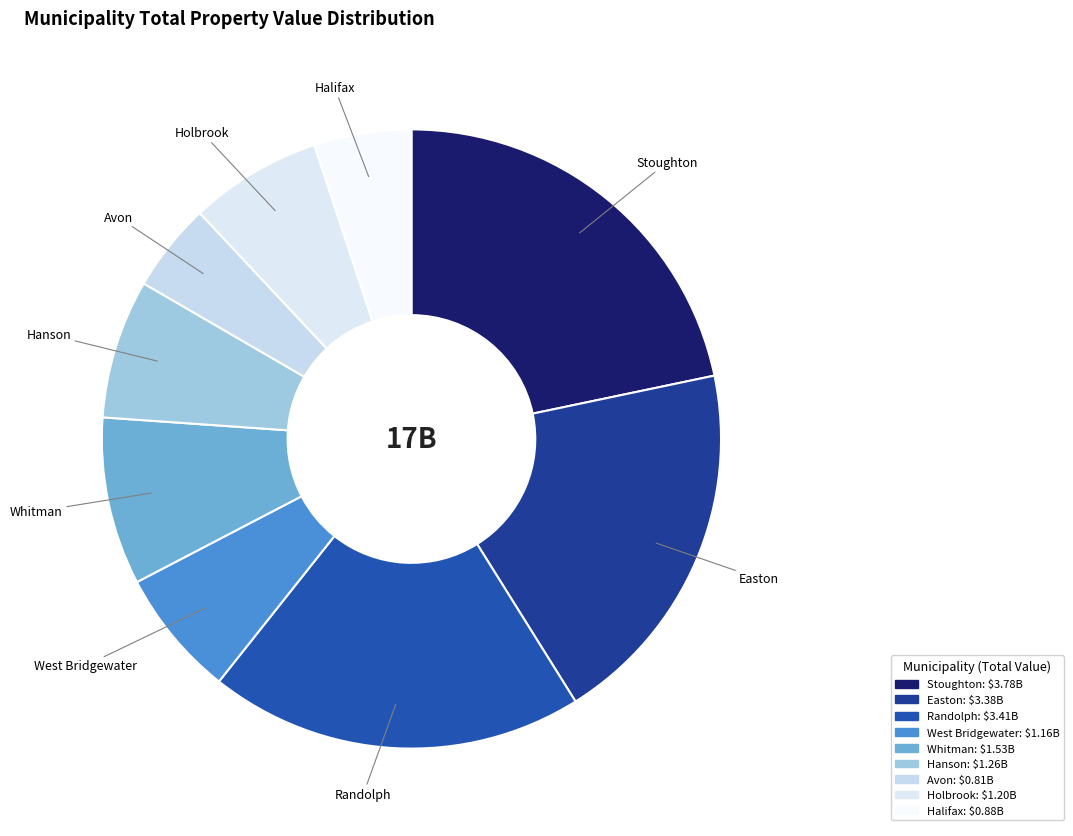

Approximately how many times larger is the value at Stoughton compared to Easton?

1.1